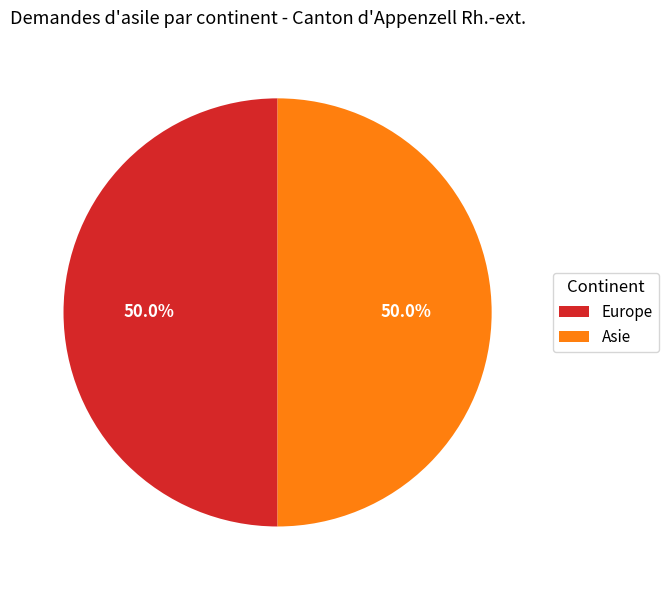

Do Europe and Asie together represent more than half of the pie?

Yes